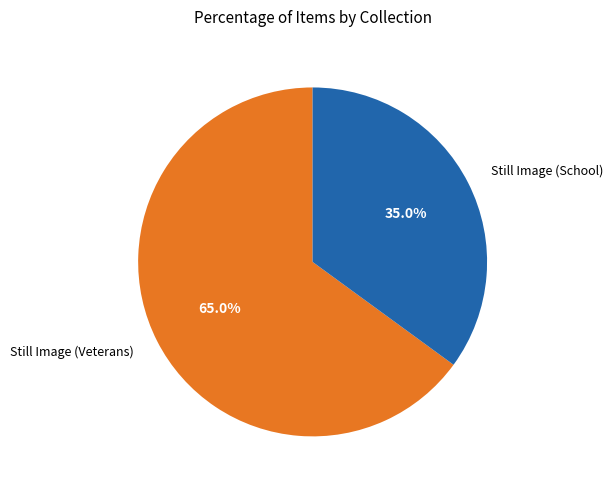

What is the ratio of the value at Still Image (School) to the value at Still Image (Veterans)?

0.5